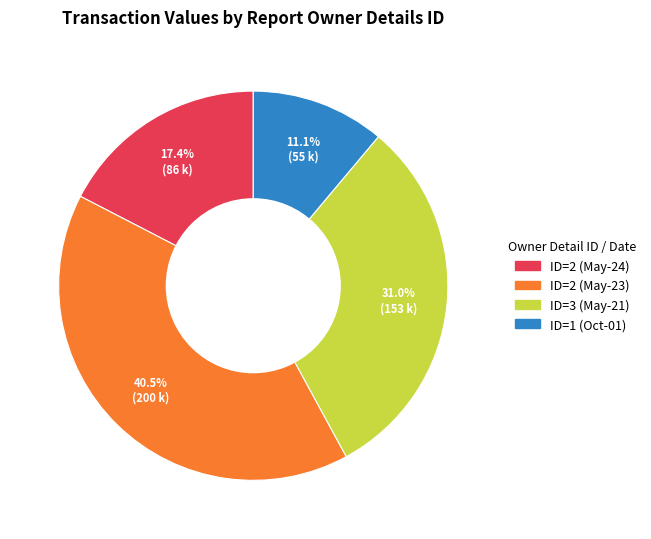

Does any single category account for the majority?

No